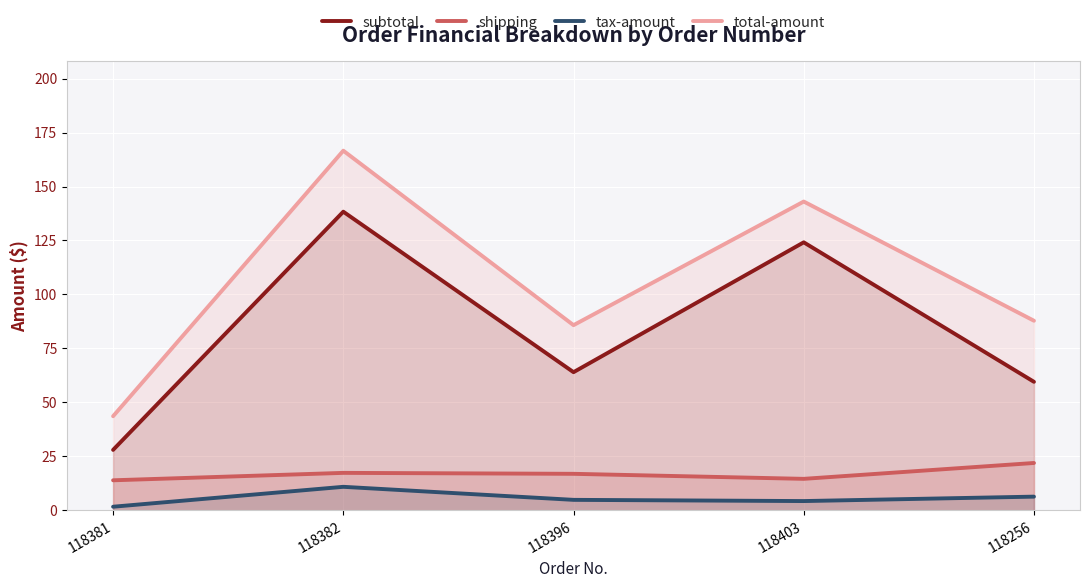

At how many categories does at least one series exceed 49?

4